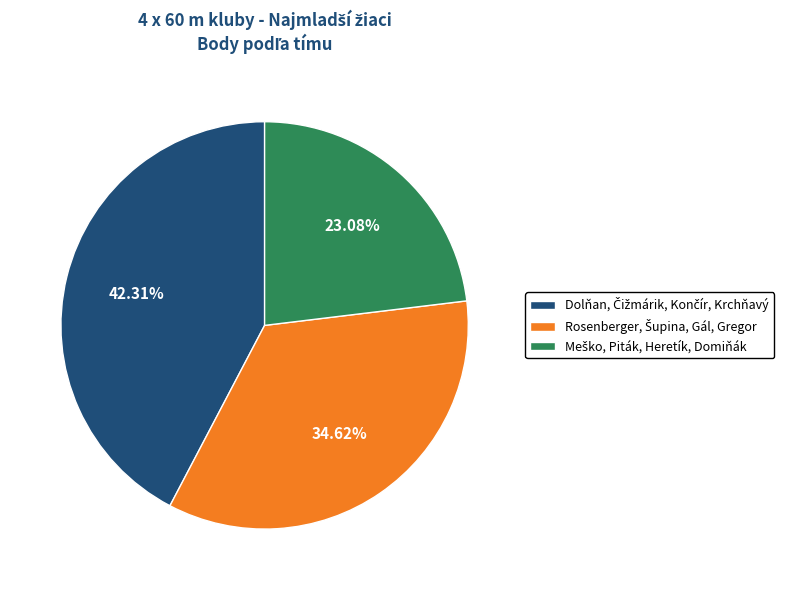

Does any single category account for the majority?

No